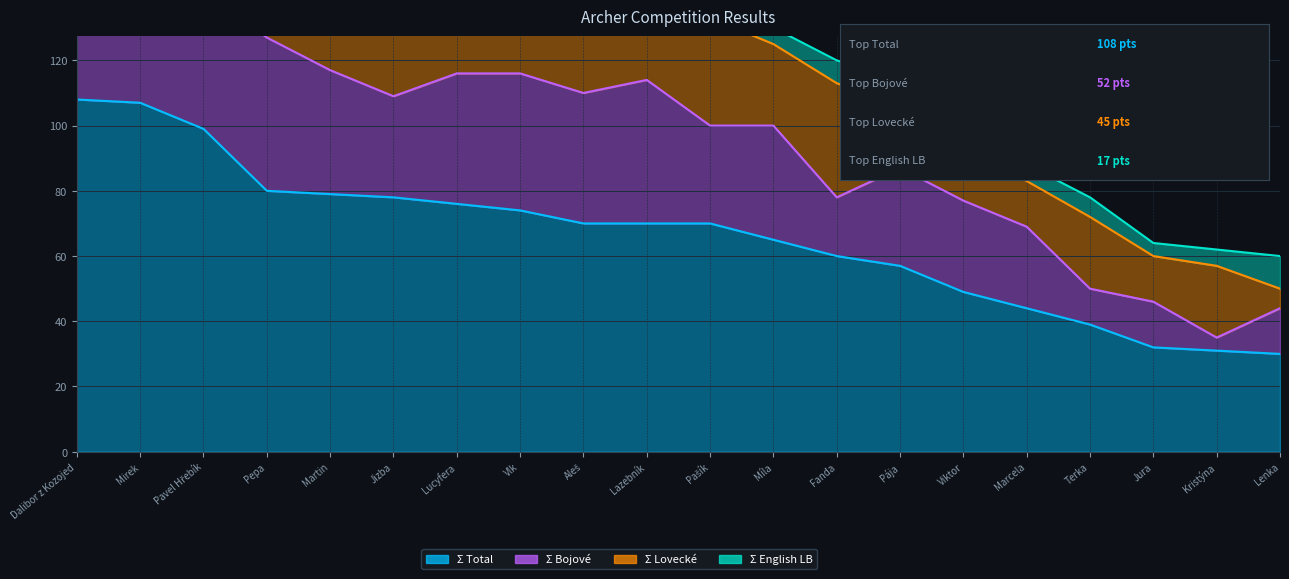

Rank the categories by Σ Lovecké value from highest to lowest.

Pavel Hřebík, Mirek, Dalibor z Kozojed, Jizba, Martin, Fanda, Pašík, Lucyfera, Míla, Pepa, Vlk, Aleš, Terka, Kristýna, Pája, Viktor, Lazebník, Marcela, Jura, Lenka